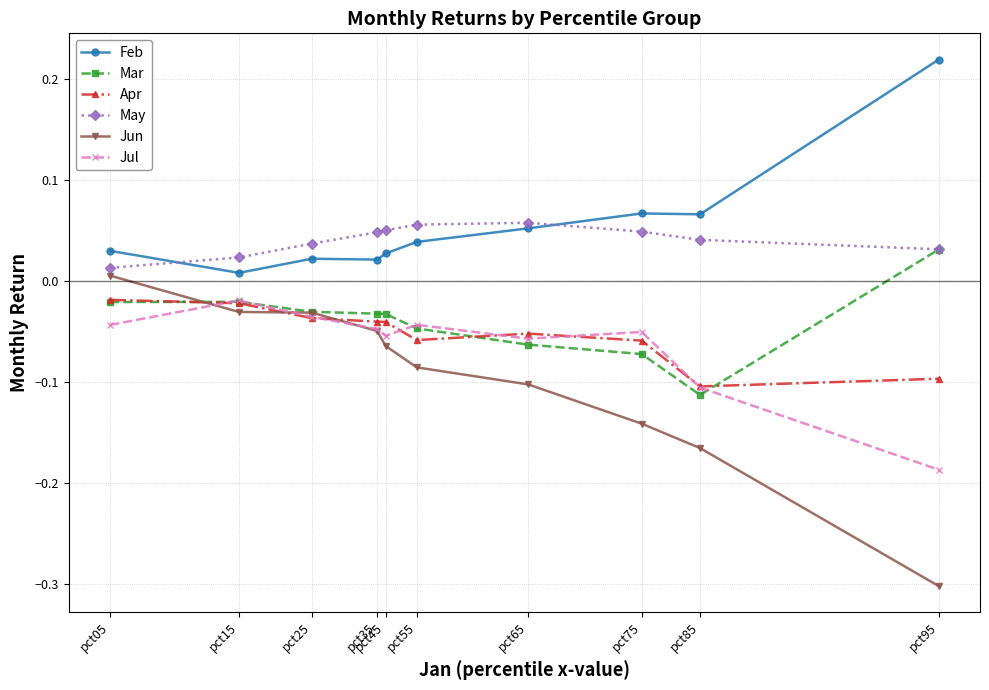

True or false: May and Jul cross at least once.

False